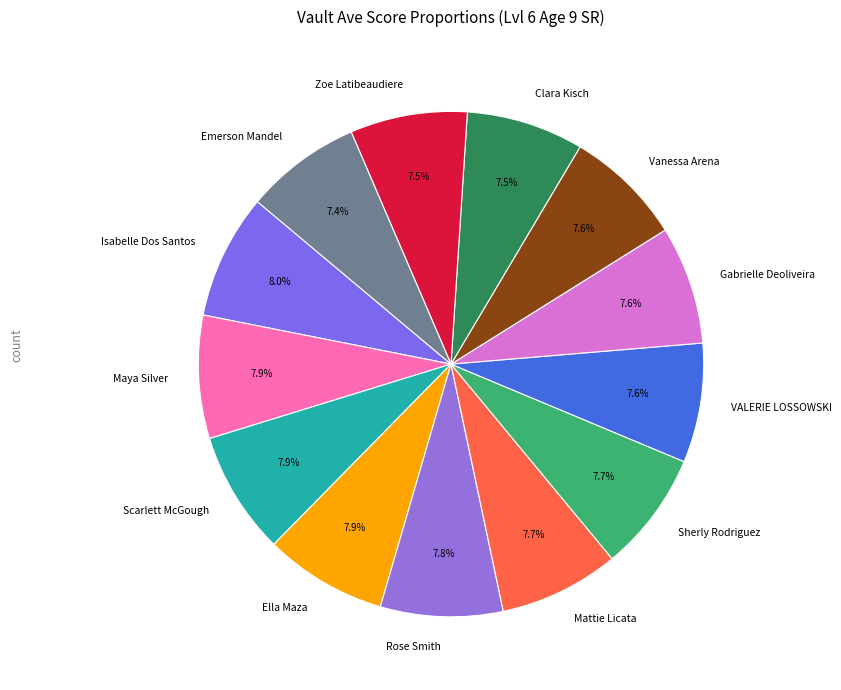

Is the sum of Sherly Rodriguez and Maya Silver greater than half?

No